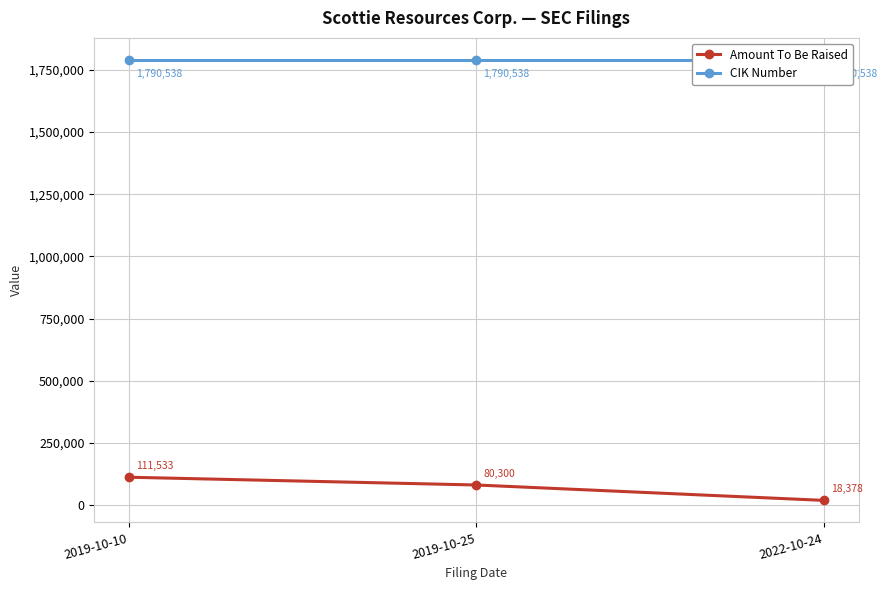

At how many categories does at least one series exceed 326901?

3